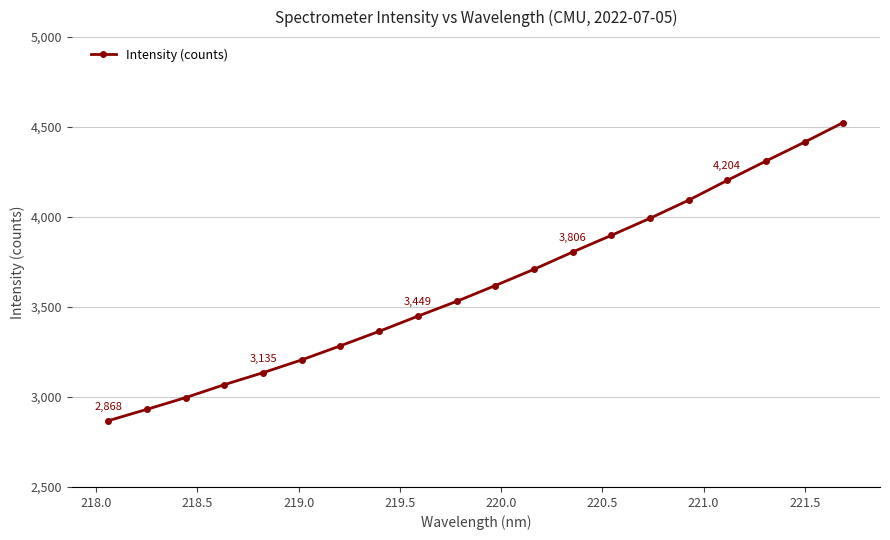

Does the chart have visible grid lines?

Yes